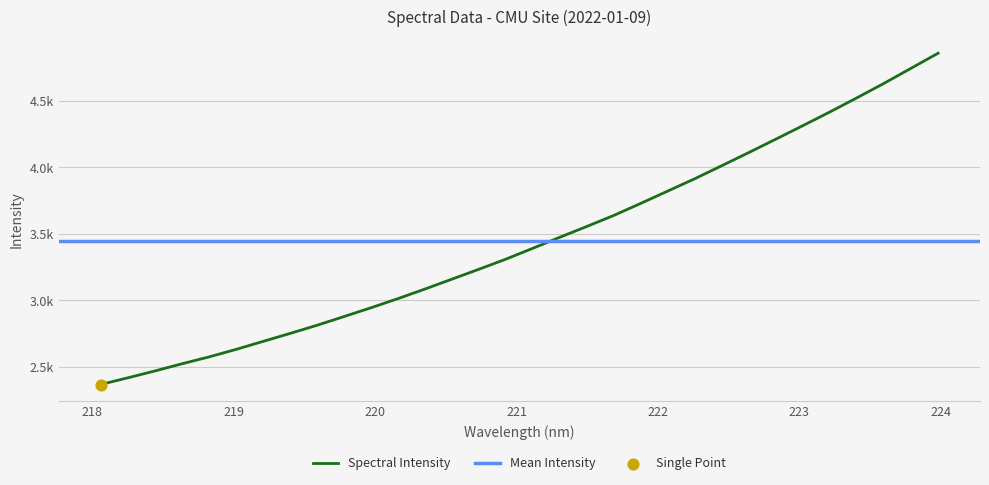

Between 222.263 and 223.9802, which is larger?

223.9802